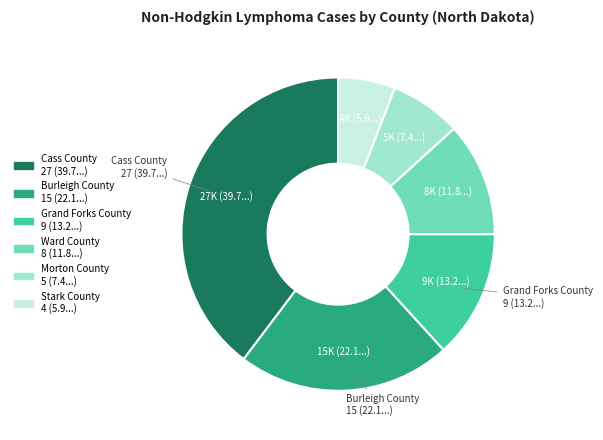

Do Morton County and Stark County together represent more than half of the pie?

No